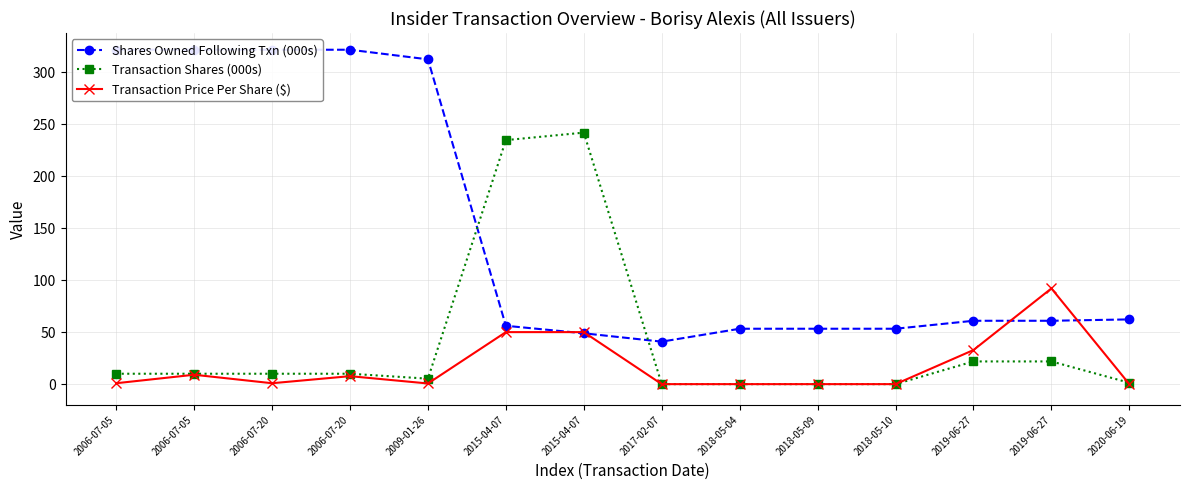

What are all the series names shown in the legend?

Shares Owned Following Txn (000s), Transaction Shares (000s), Transaction Price Per Share ($)